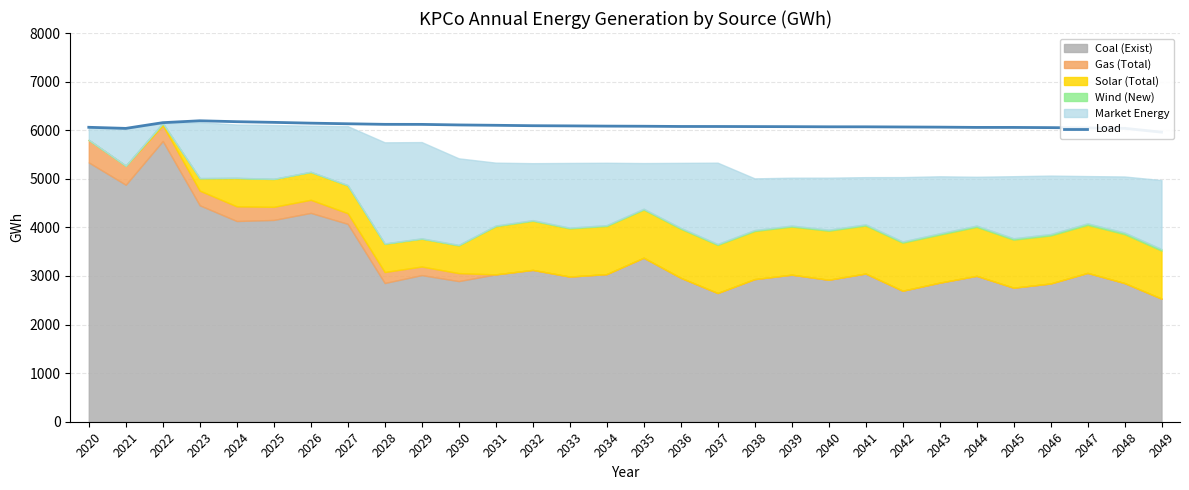

How many points are lower than both their immediate neighbors (excluding endpoints)?

1